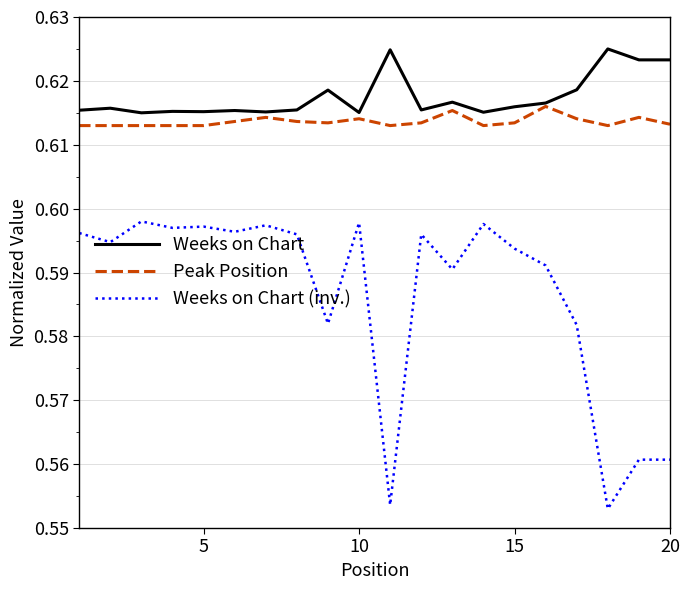

Which series has the widest spread of values?

Weeks on Chart (inv.)